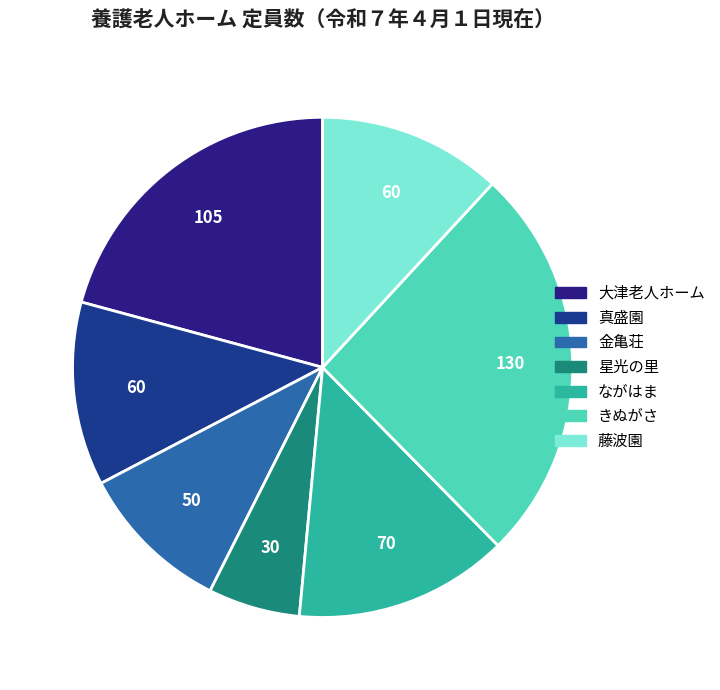

What is the smallest slice in the pie chart?

星光の里